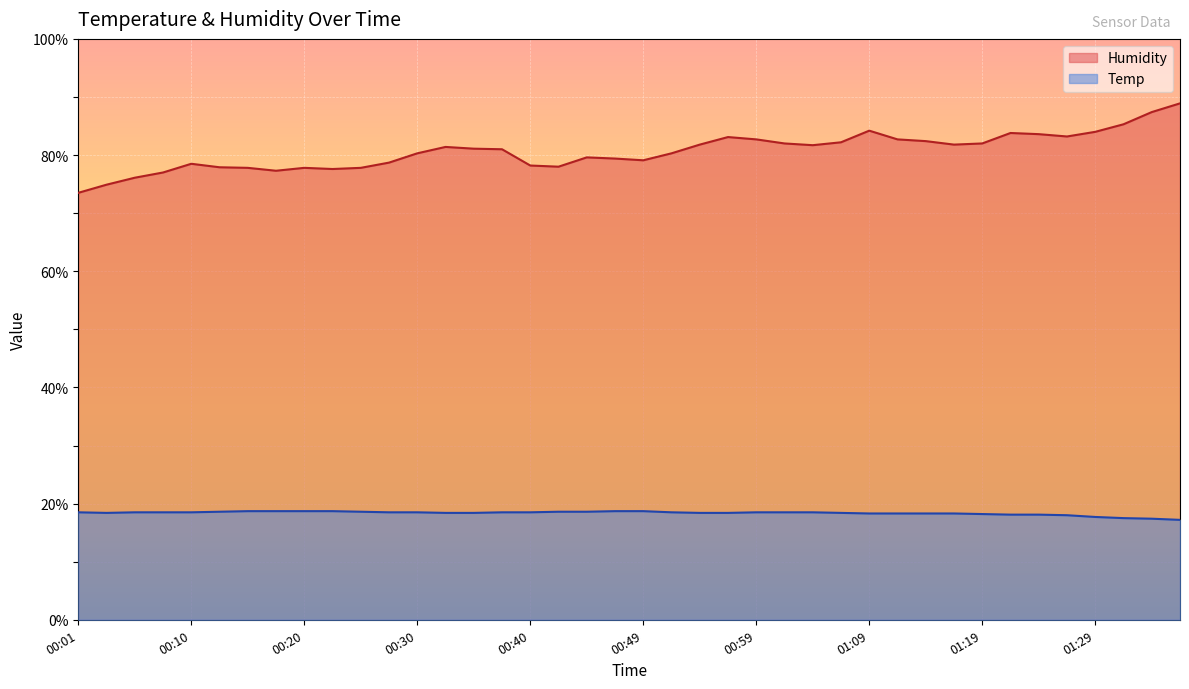

At which category is the sum across all series the highest?

01:37